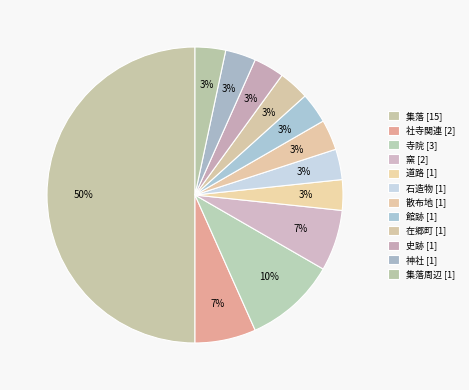

To the nearest percent, what is the difference between the largest and smallest slice percentages?

47%